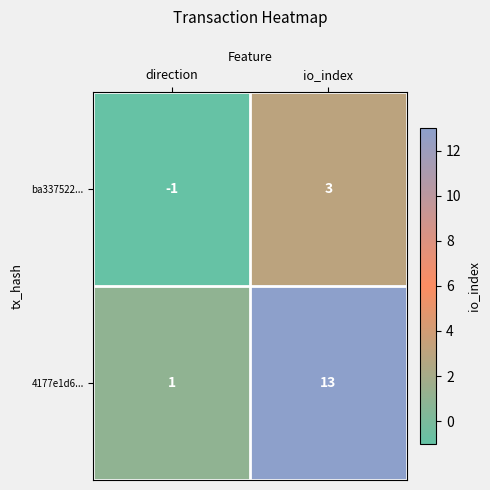

At direction, list the series in order from largest to smallest.

4177e1d6..., ba337522...